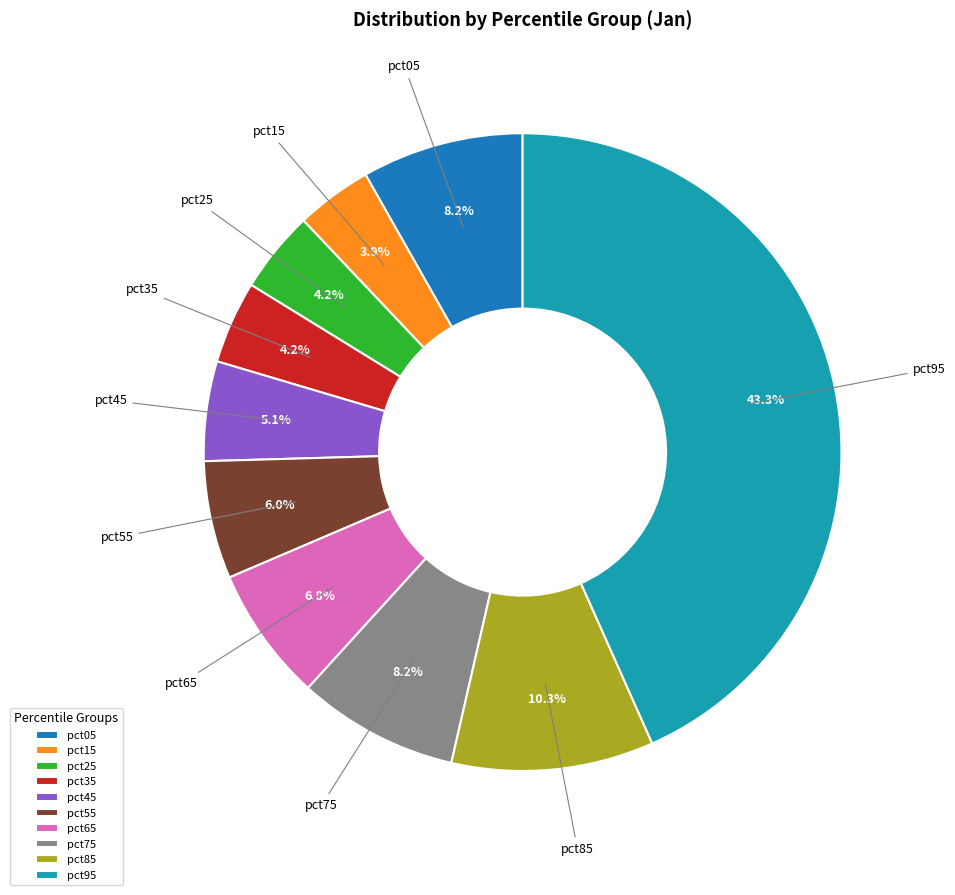

Which category has the biggest portion of the pie?

pct95